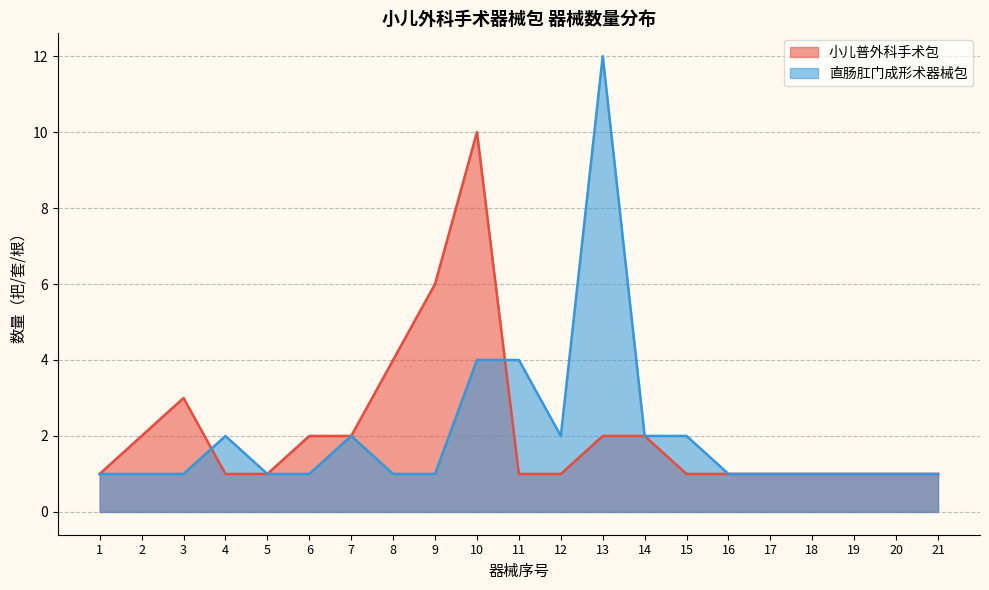

Which series changed the most between 1 and 4?

直肠肛门成形术器械包